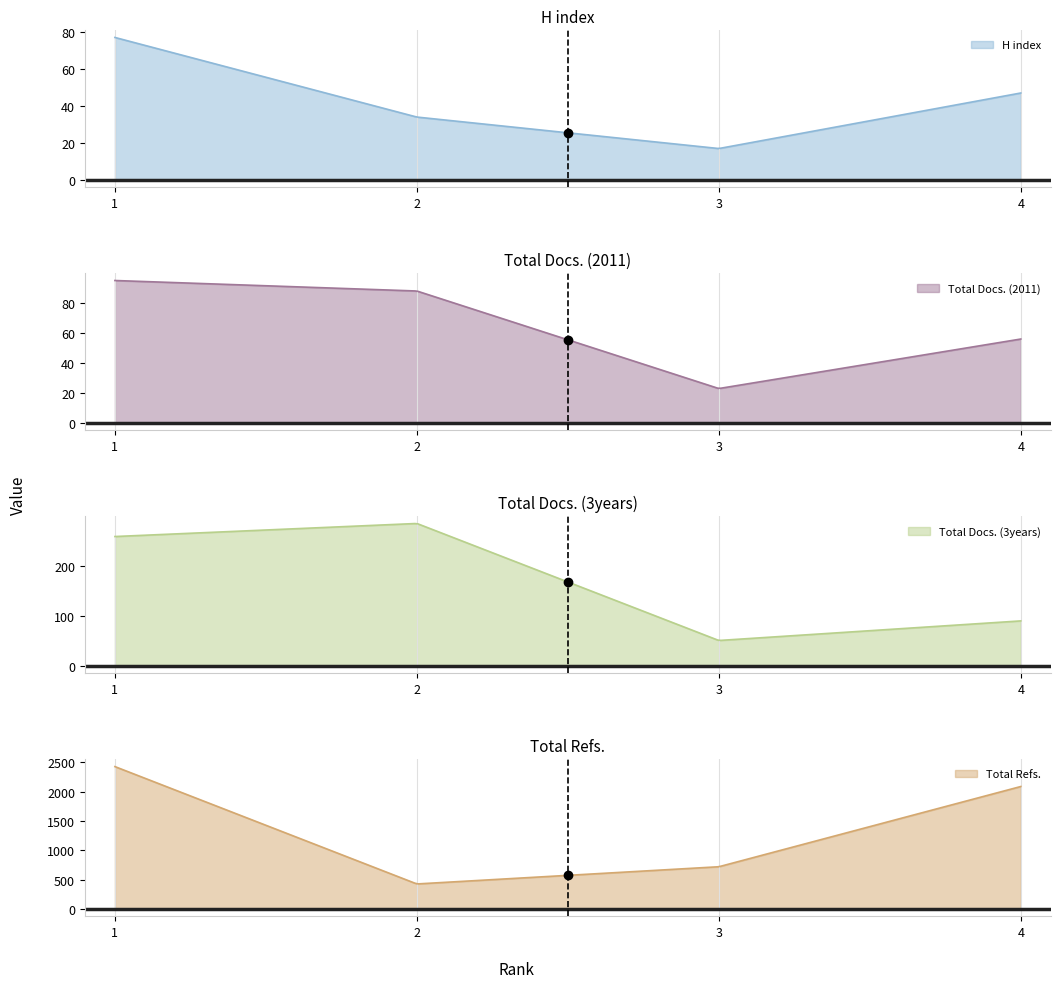

What are all the series names shown in the legend?

H index, Total Docs. (2011), Total Docs. (3years), Total Refs.